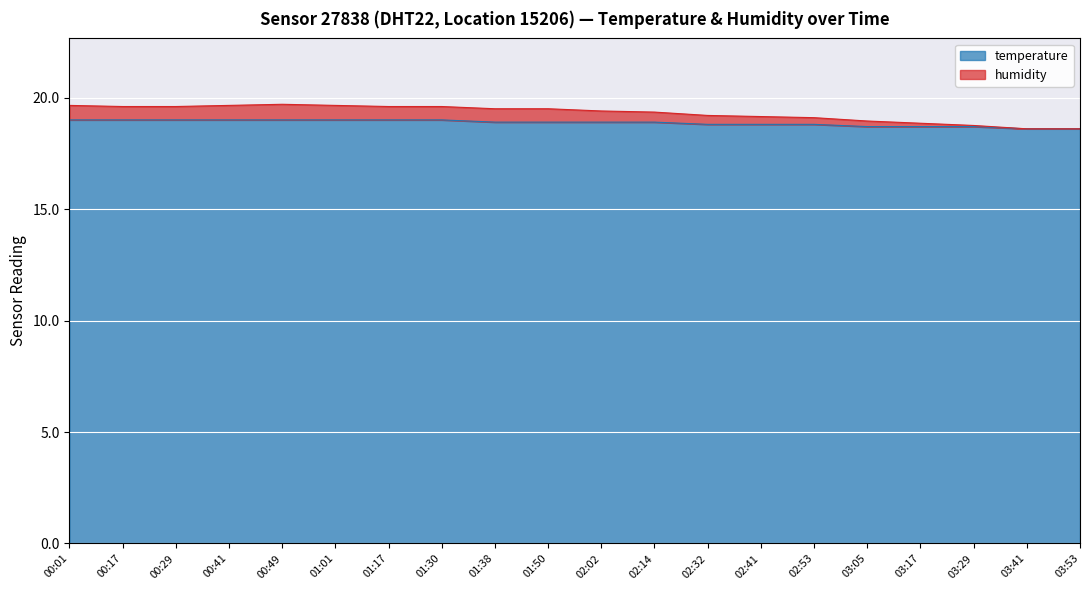

What is the spread (max minus min) of values at 02:53?

0.3